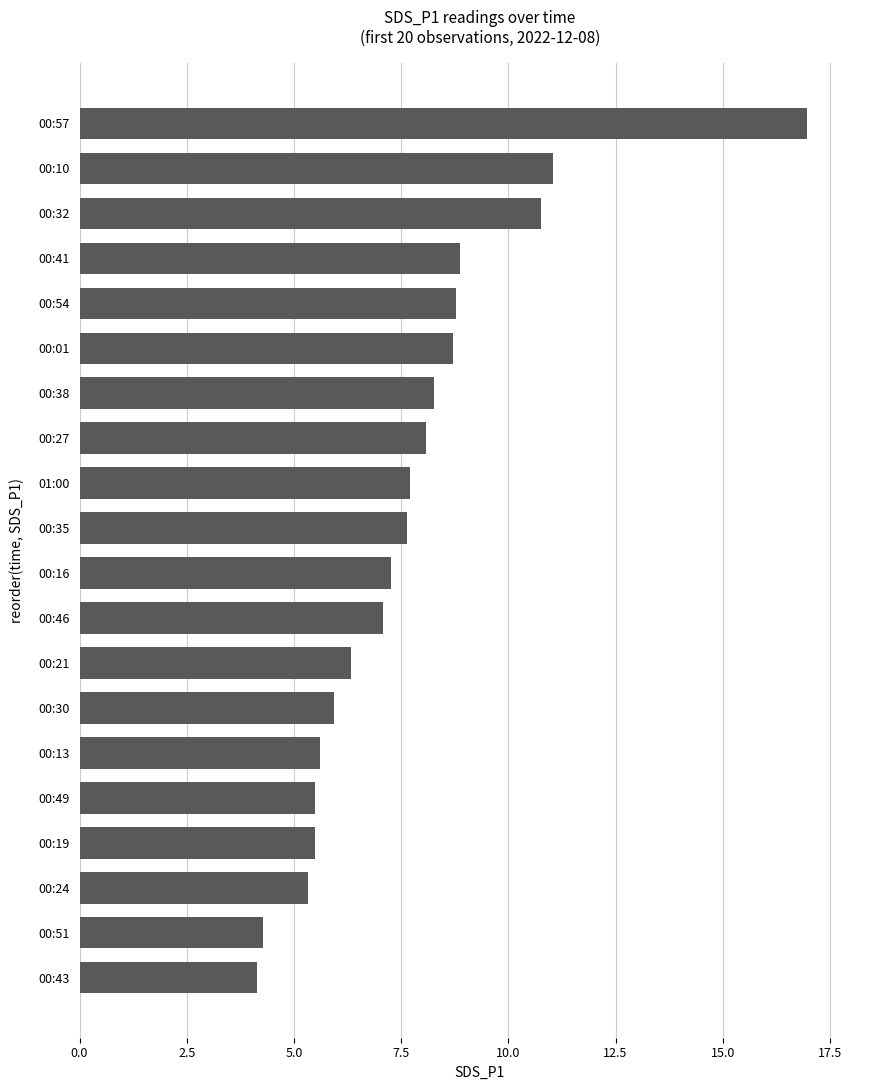

Is it true that the value at 00:49 is 5.5?

True